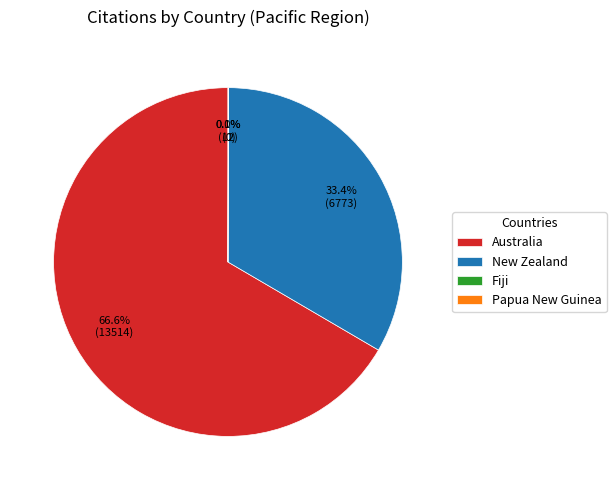

What is the largest slice in the pie chart?

Australia